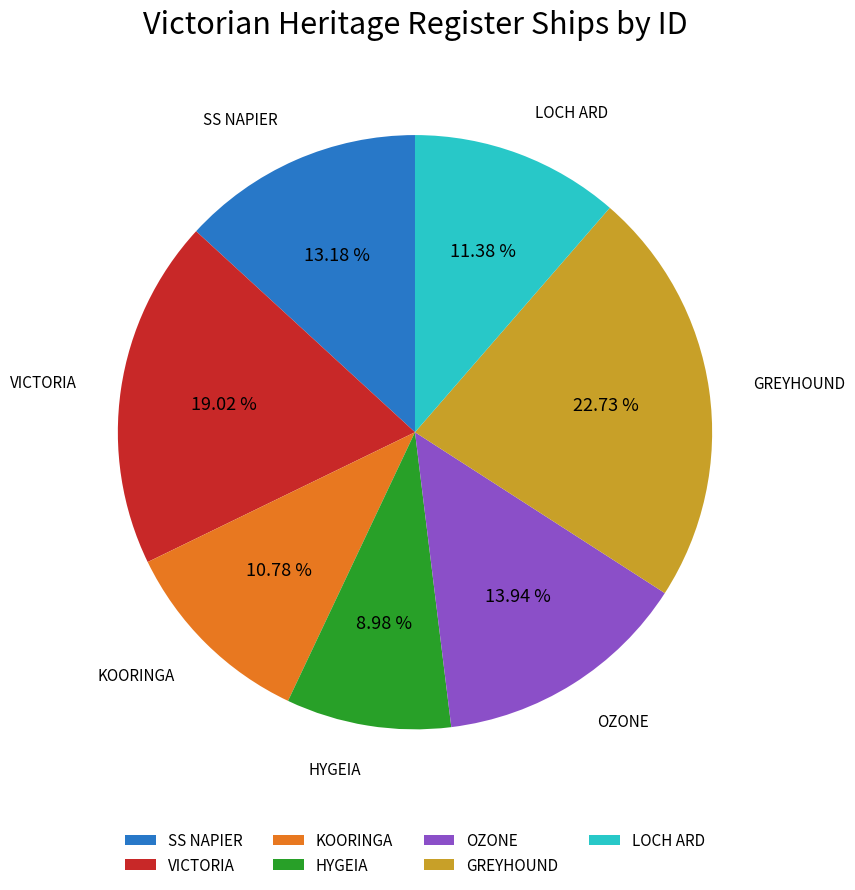

What is the ratio of the value at GREYHOUND to the value at LOCH ARD?

2.0